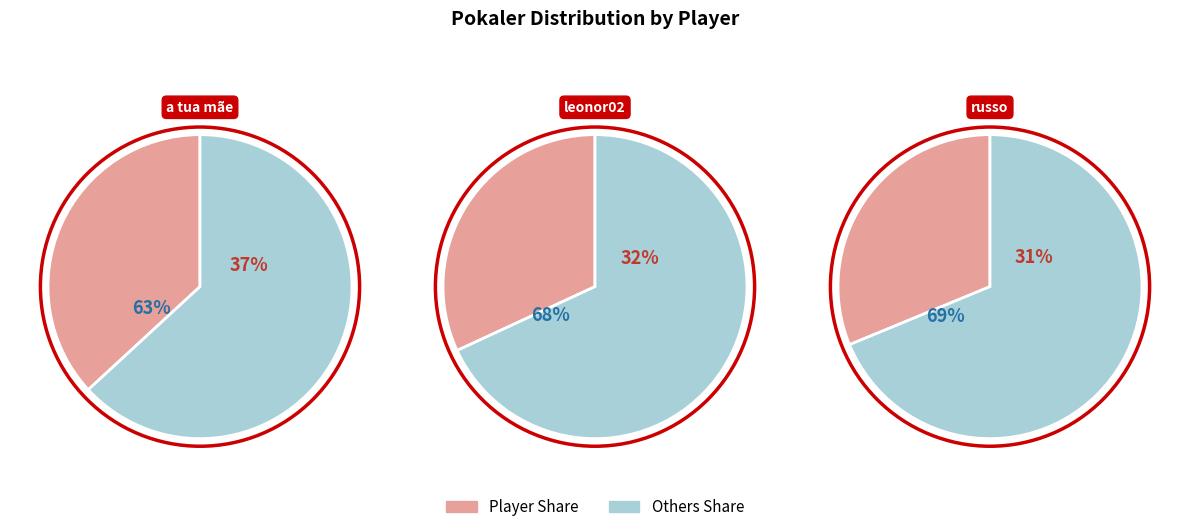

Does a tua mãe represent more than half of the total?

No